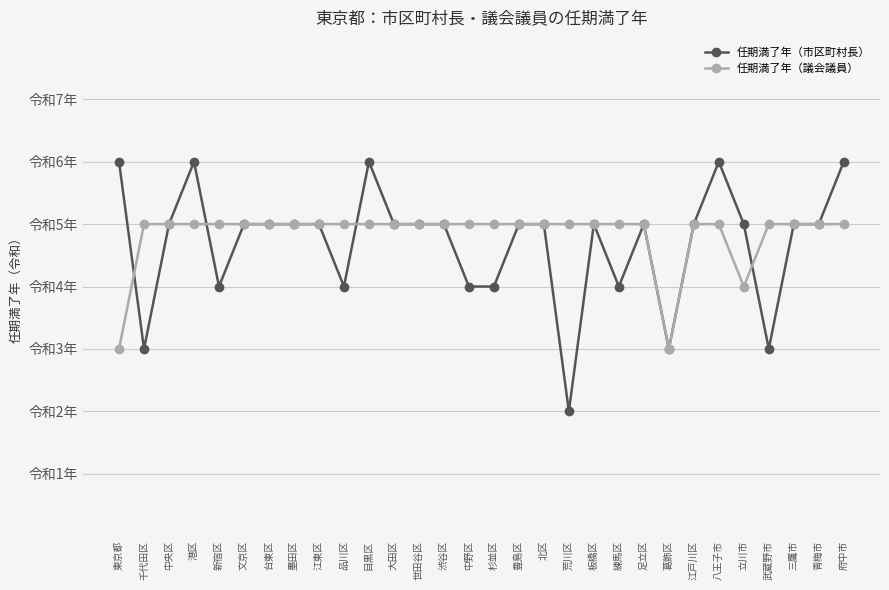

At which label is 任期満了年（議会議員） closest to 4?

立川市